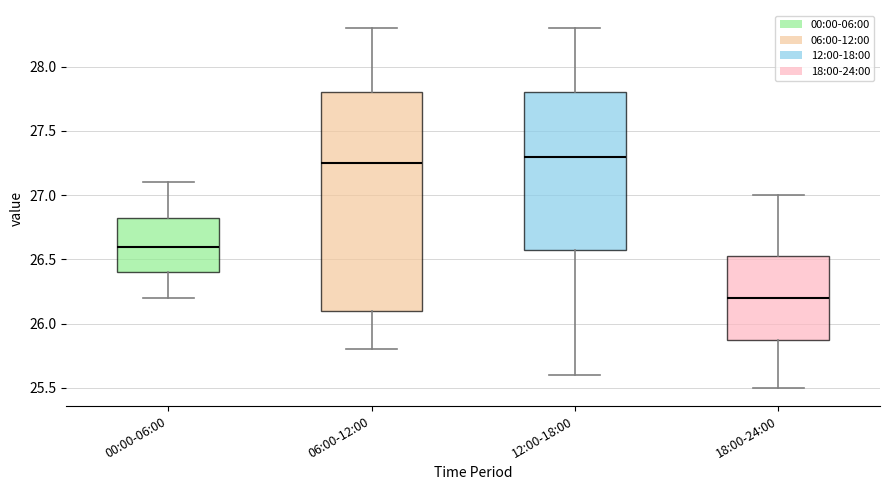

Reading left to right, transcribe this box plot: for each box, give where its median line is, the range the box spans, and where its two whiskers end, as read against the y-axis. The values are not printed on the chart, so give them approximately, as read against the axis.

00:00-06:00: median 26.60, box 26.40 to 26.85, whiskers 26.20 to 27.10
06:00-12:00: median 27.25, box 26.10 to 27.80, whiskers 25.80 to 28.30
12:00-18:00: median 27.30, box 26.60 to 27.80, whiskers 25.60 to 28.30
18:00-24:00: median 26.20, box 25.90 to 26.55, whiskers 25.50 to 27.00